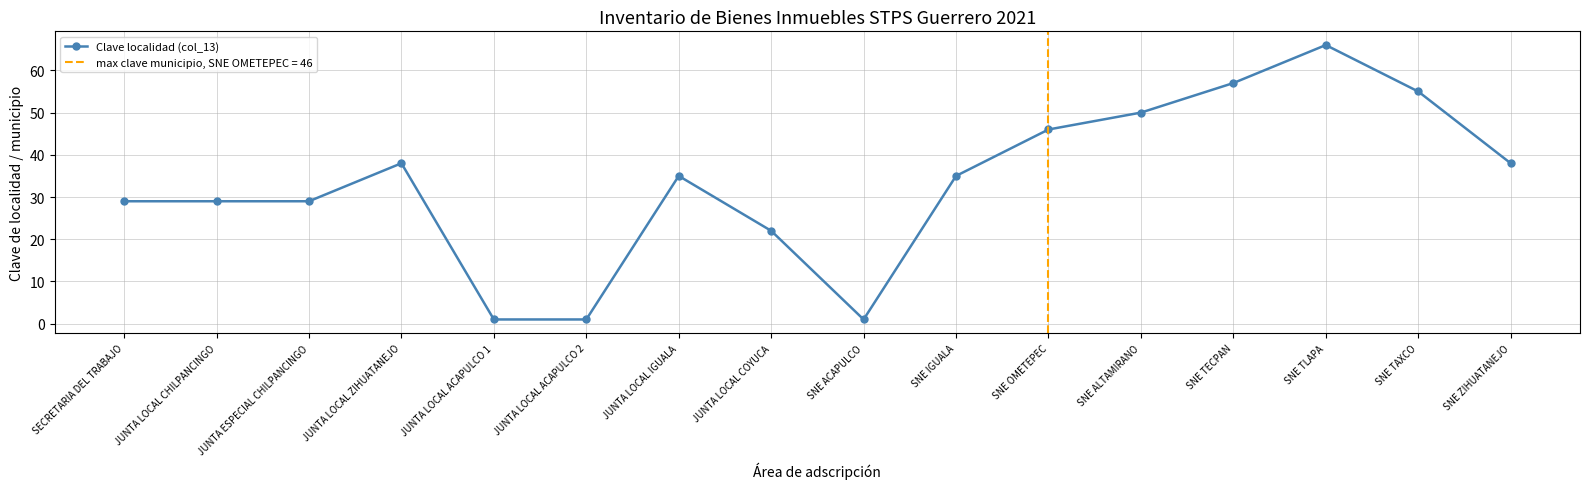

How many interior local peaks (higher than both neighbors) does the data have?

3